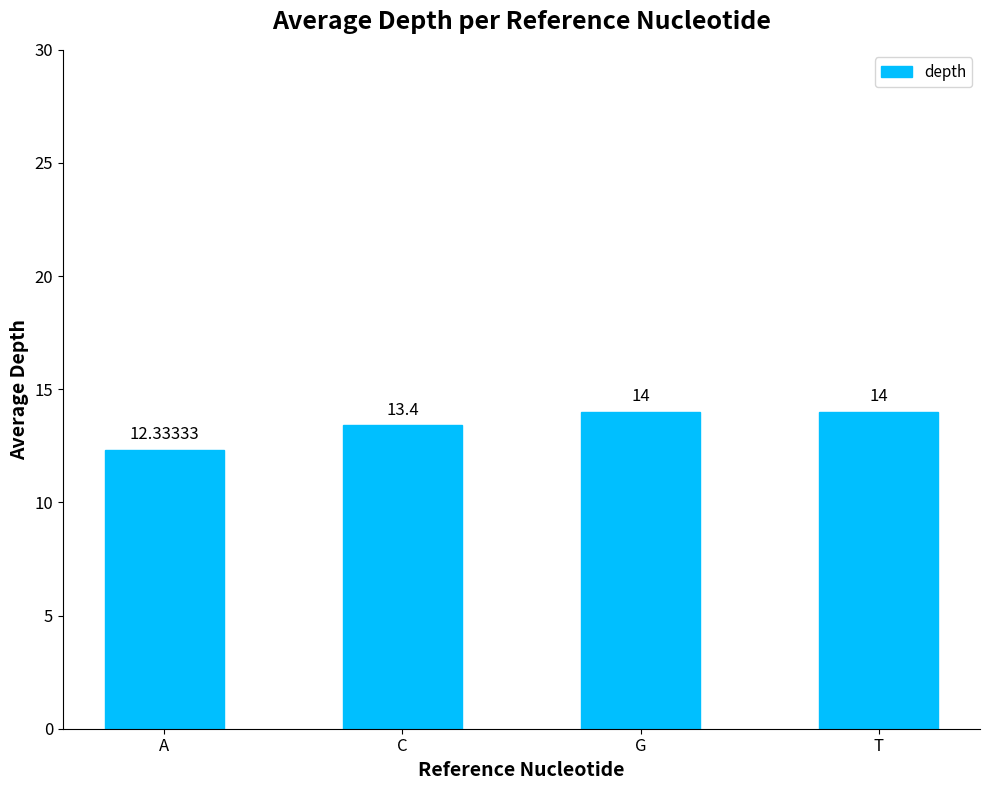

Reading right to left, extract all data points from this chart.

T=14.0	G=14.0	C=13.4	A=12.3